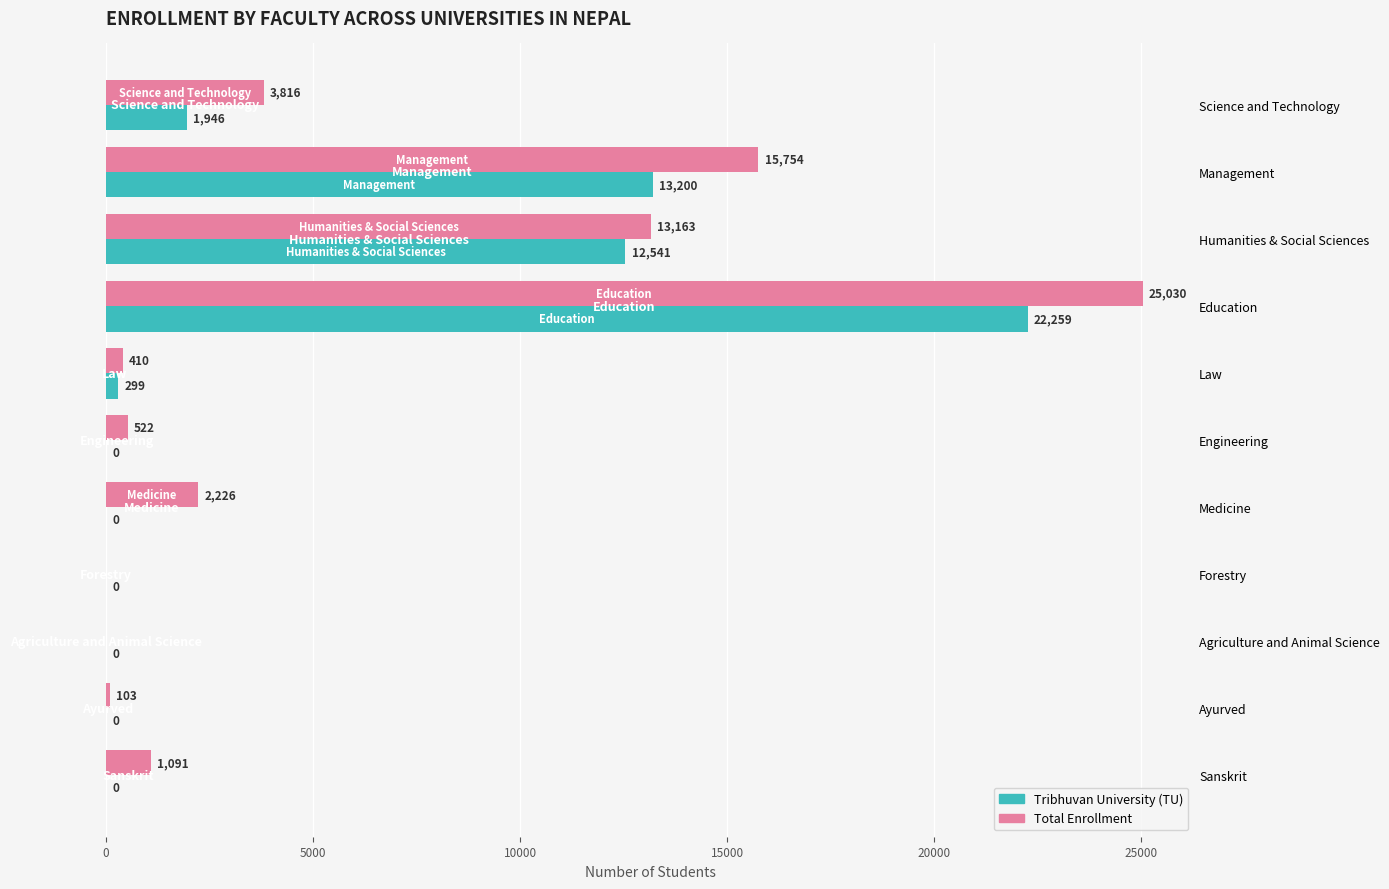

At which category is the sum across all series the highest?

Education